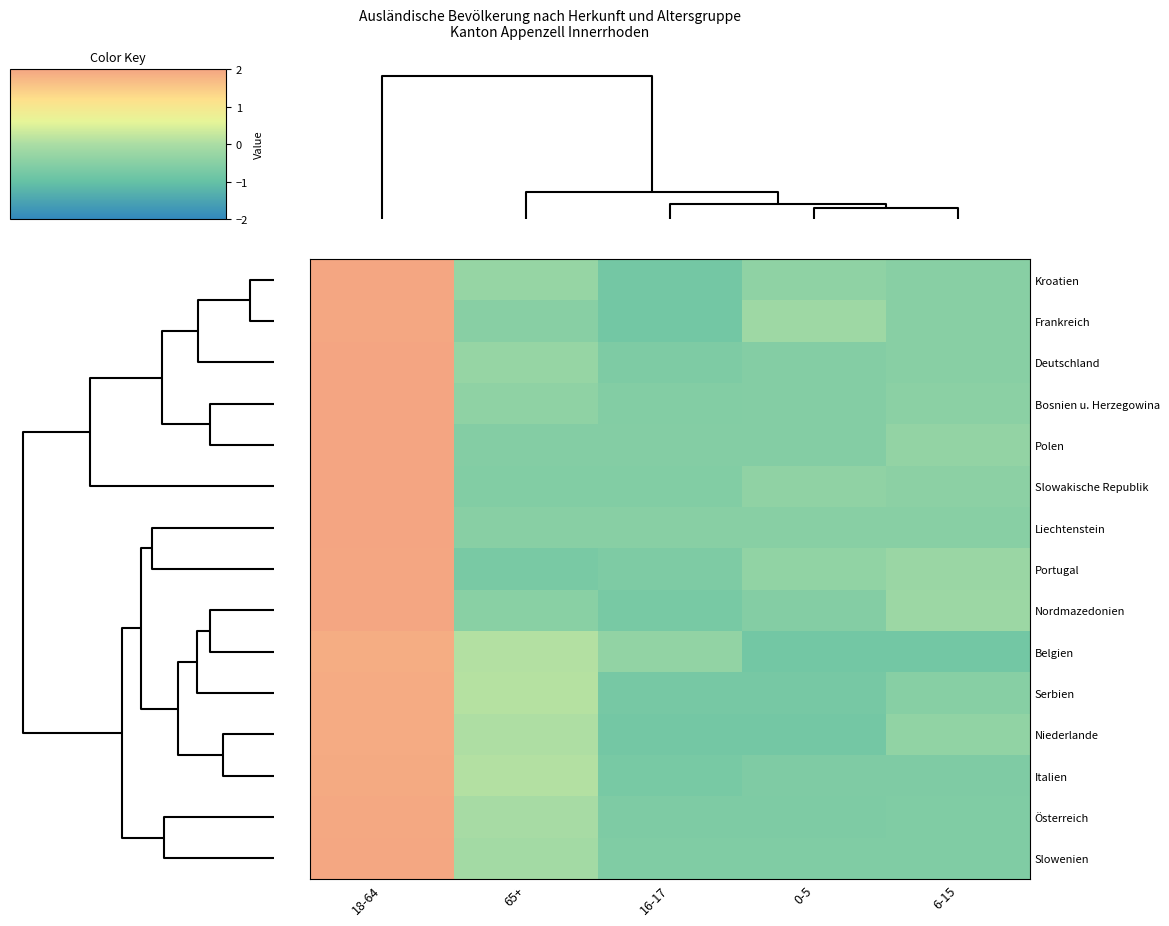

Reading left to right, list all the values displayed in this chart.

Kroatien: 18-64=2.0	65+=-0.3	16-17=-0.8	0-5=-0.4	6-15=-0.5
Frankreich: 18-64=2.0	65+=-0.5	16-17=-0.8	0-5=-0.2	6-15=-0.5
Deutschland: 18-64=2.0	65+=-0.3	16-17=-0.6	0-5=-0.6	6-15=-0.5
Bosnien u. Herzegowina: 18-64=2.0	65+=-0.4	16-17=-0.6	0-5=-0.6	6-15=-0.5
Polen: 18-64=2.0	65+=-0.6	16-17=-0.6	0-5=-0.6	6-15=-0.3
Slowakische Republik: 18-64=2.0	65+=-0.6	16-17=-0.6	0-5=-0.4	6-15=-0.5
Liechtenstein: 18-64=2.0	65+=-0.5	16-17=-0.5	0-5=-0.5	6-15=-0.5
Portugal: 18-64=2.0	65+=-0.7	16-17=-0.6	0-5=-0.4	6-15=-0.2
Nordmazedonien: 18-64=2.0	65+=-0.5	16-17=-0.7	0-5=-0.6	6-15=-0.2
Belgien: 18-64=1.9	65+=0.1	16-17=-0.4	0-5=-0.8	6-15=-0.8
Serbien: 18-64=1.9	65+=0.1	16-17=-0.7	0-5=-0.7	6-15=-0.5
Niederlande: 18-64=1.9	65+=0.0	16-17=-0.8	0-5=-0.8	6-15=-0.4
Italien: 18-64=1.9	65+=0.1	16-17=-0.7	0-5=-0.6	6-15=-0.6
Österreich: 18-64=1.9	65+=-0.1	16-17=-0.6	0-5=-0.6	6-15=-0.6
Slowenien: 18-64=2.0	65+=-0.1	16-17=-0.6	0-5=-0.6	6-15=-0.6